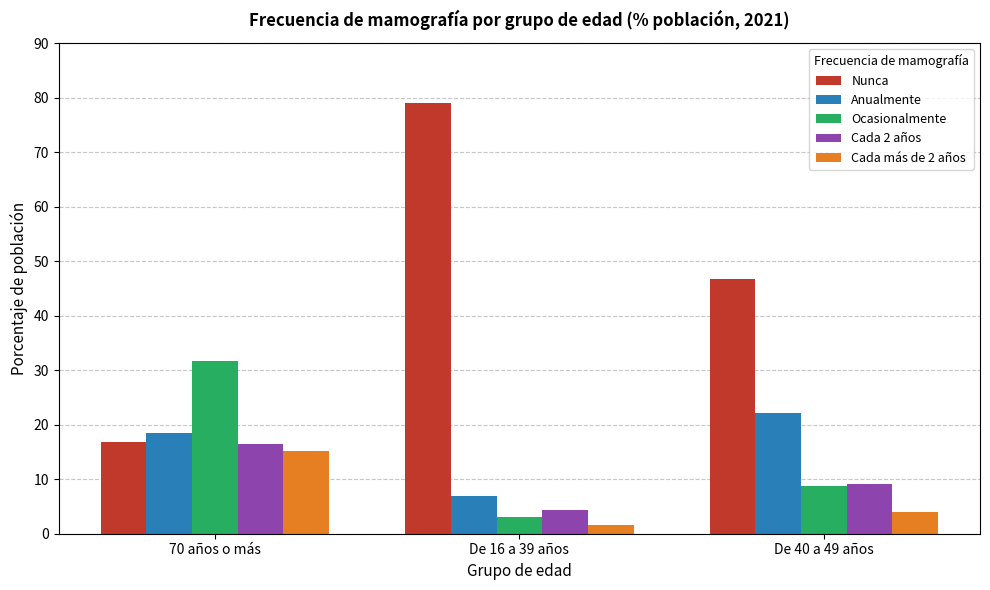

What is the difference between the maximum and second lowest values in the Cada 2 años series?

7.4